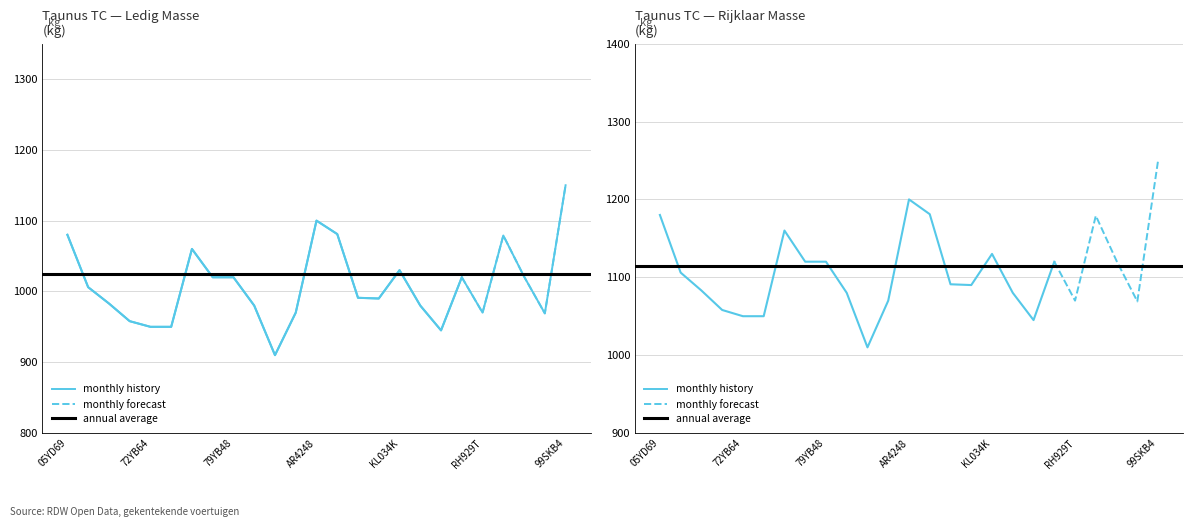

What is the minimum value shown in the chart?

910